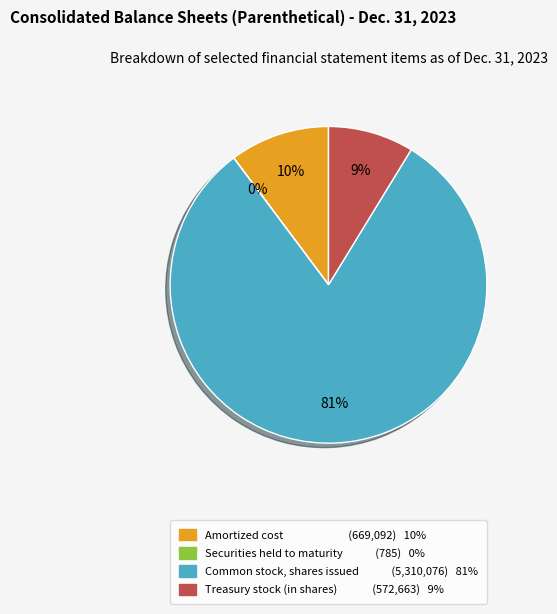

Does any single category account for the majority?

Yes